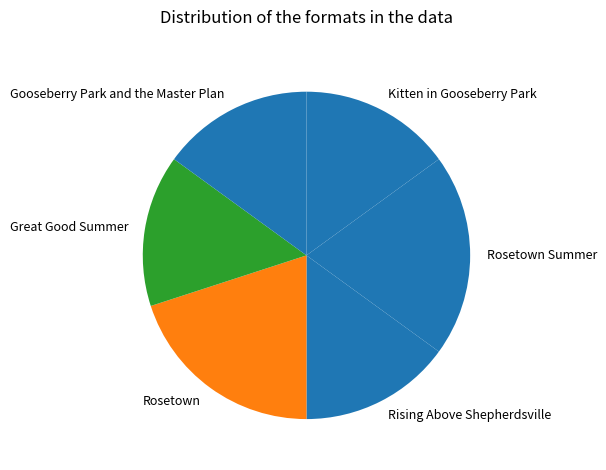

Does Rosetown account for over 50% of the chart?

No